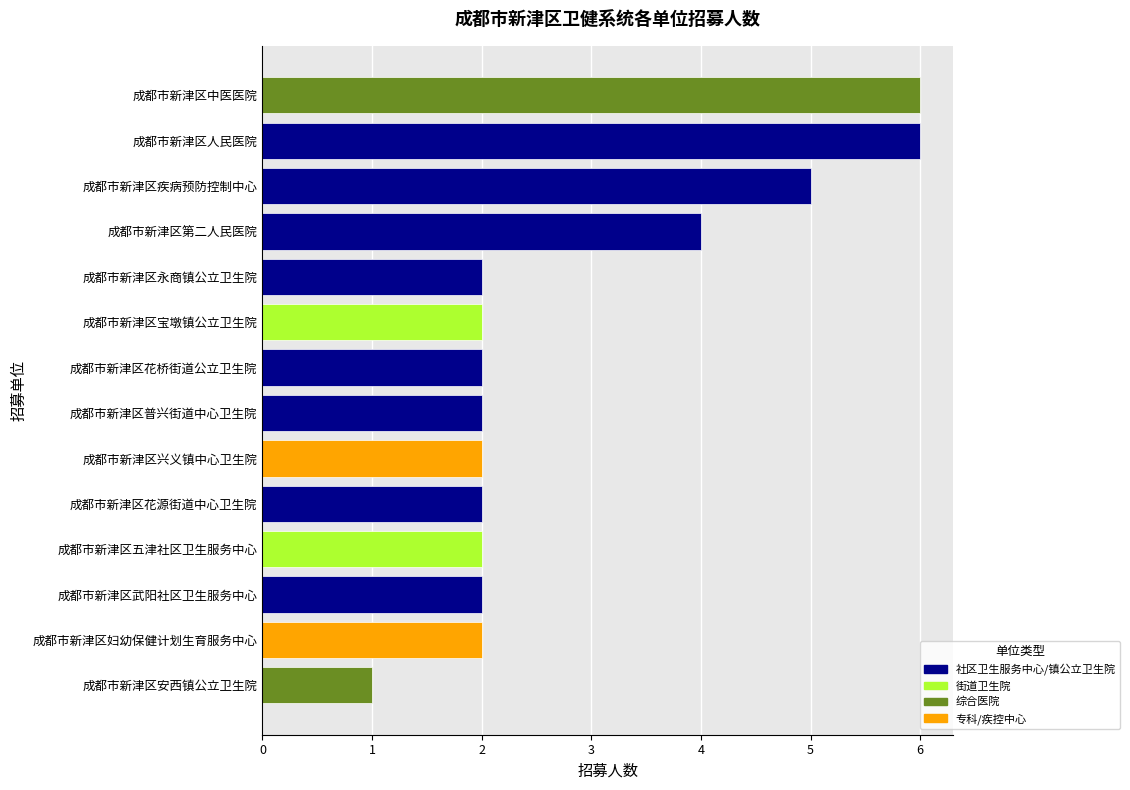

The chart shows a value of 2 at 成都市新津区花源街道中心卫生院. True or false?

True